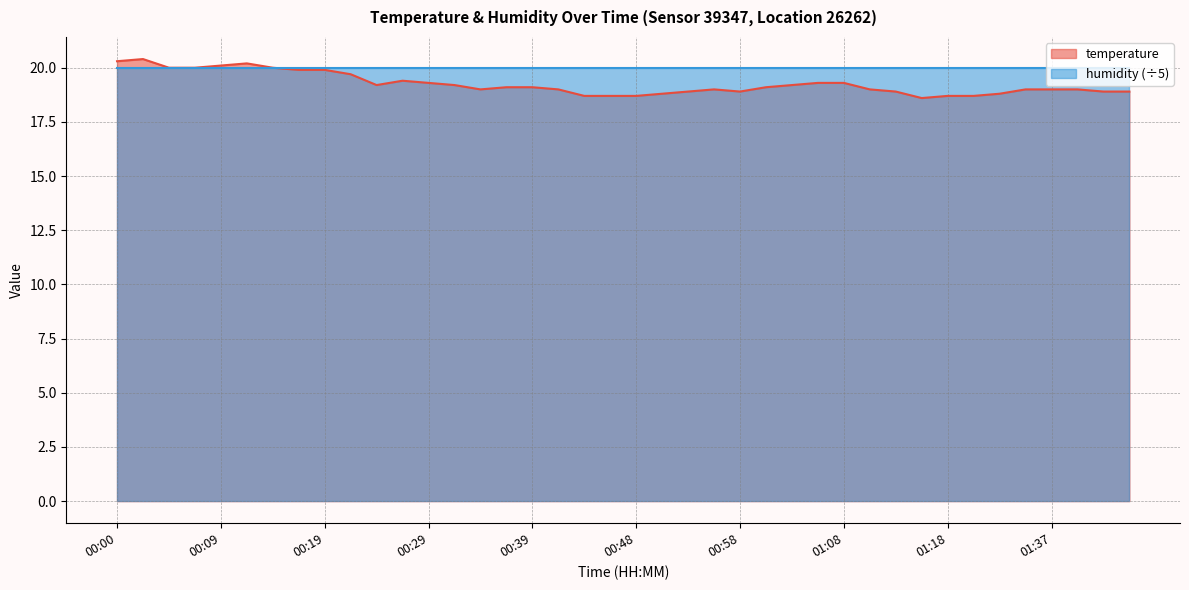

Reading left to right, extract all data points from this chart.

20.3	20.4	20.0	20.0	20.1	20.2	20.0	19.9	19.9	19.7	19.2	19.4	19.3	19.2	19.0	19.1	19.1	19.0	18.7	18.7	18.7	18.8	18.9	19.0	18.9	19.1	19.2	19.3	19.3	19.0	18.9	18.6	18.7	18.7	18.8	19.0	19.0	19.0	18.9	18.9